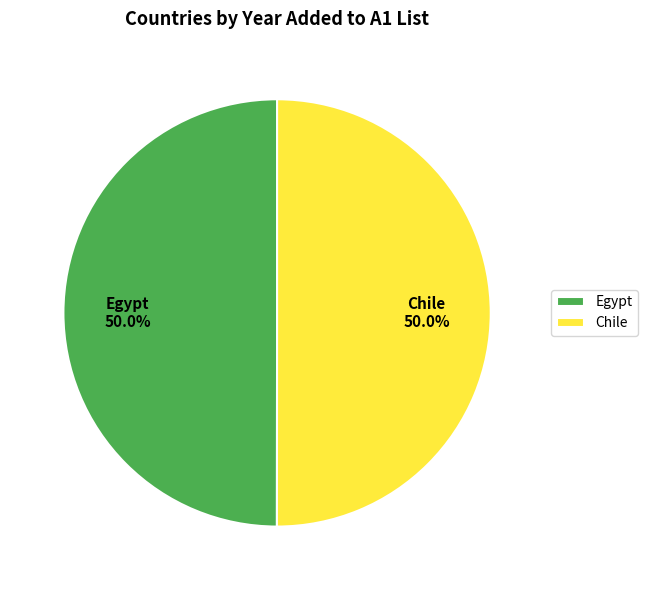

Approximately how many times larger is the value at Chile compared to Egypt?

1.0